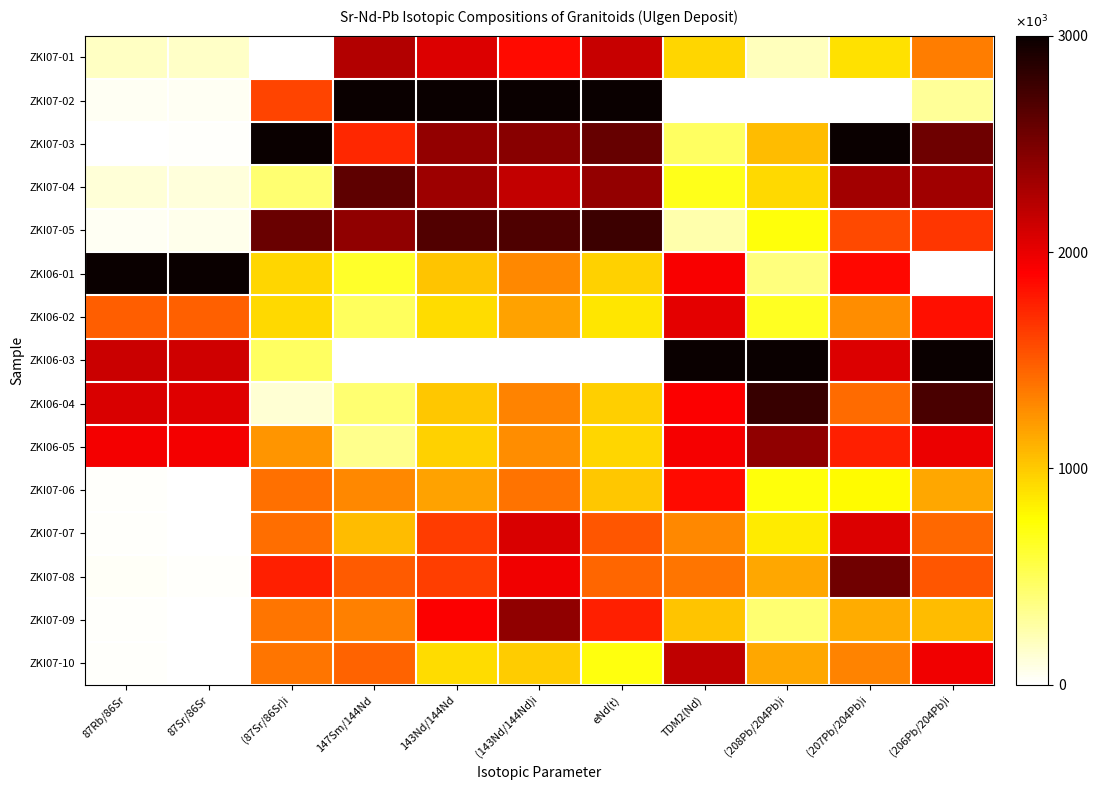

Count the number of categories in the chart.

11